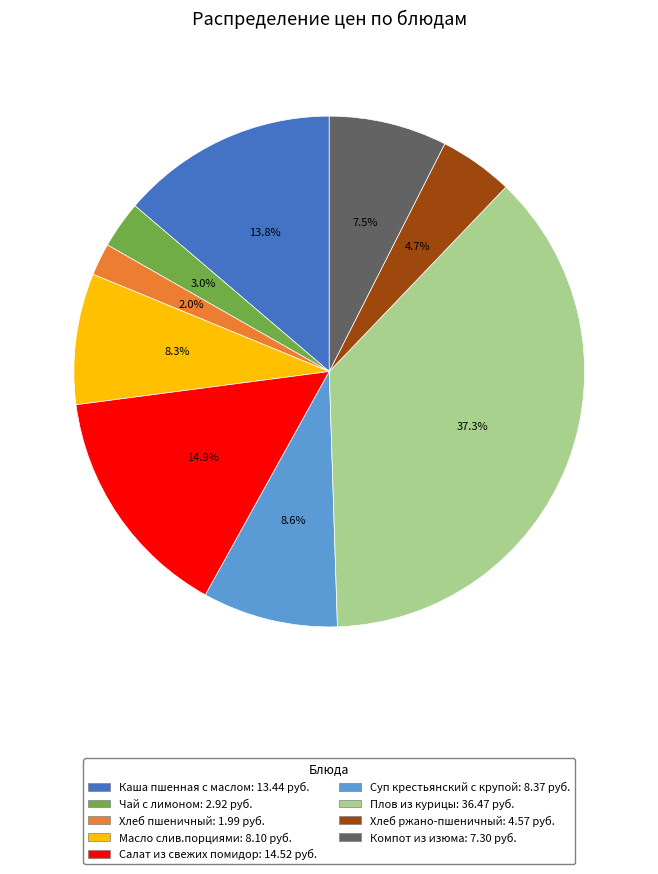

Approximately how many times larger is the value at Каша пшенная с маслом compared to Чай с лимоном?

4.6